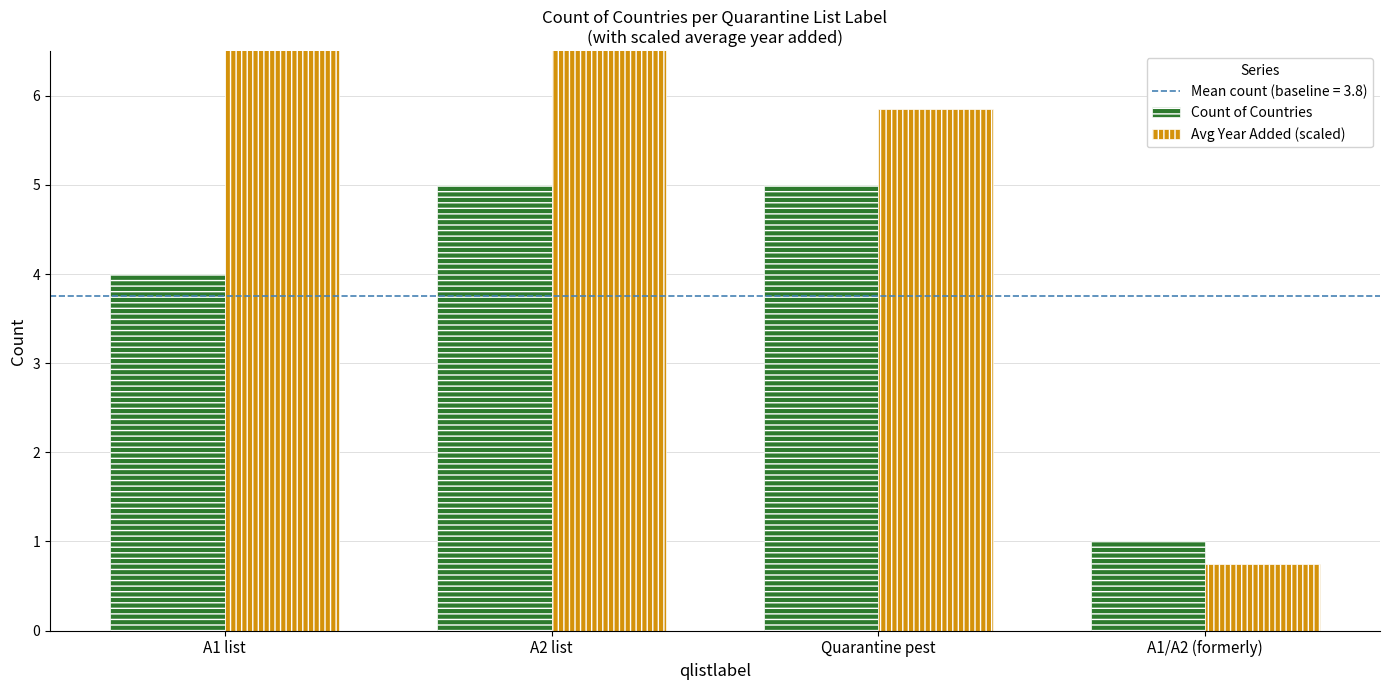

Rank the series by their maximum value, from highest to lowest.

Avg Year Added (scaled), Count of Countries